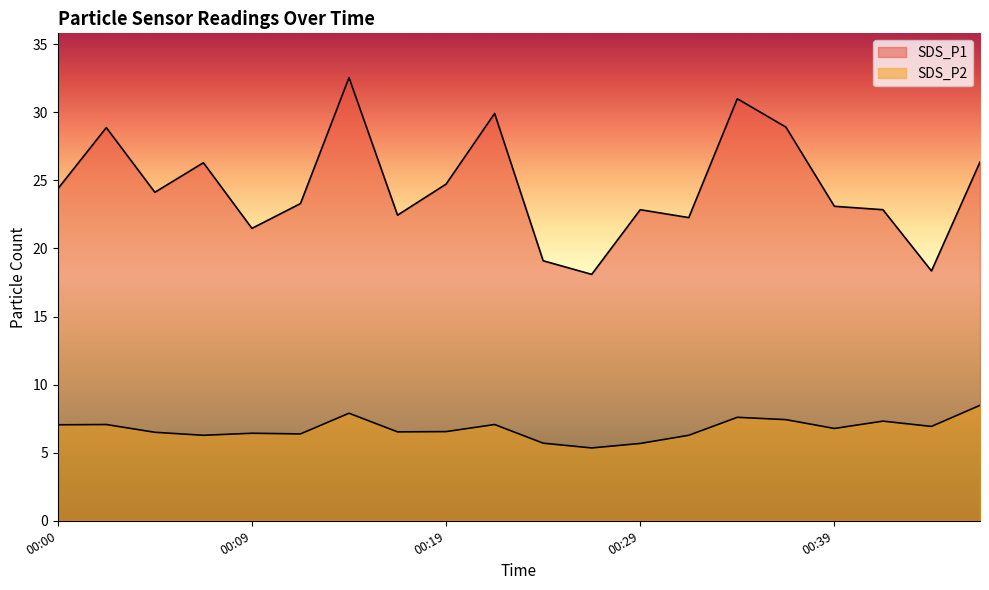

Is it true that SDS_P2 equals 7.3 at 00:41?

True